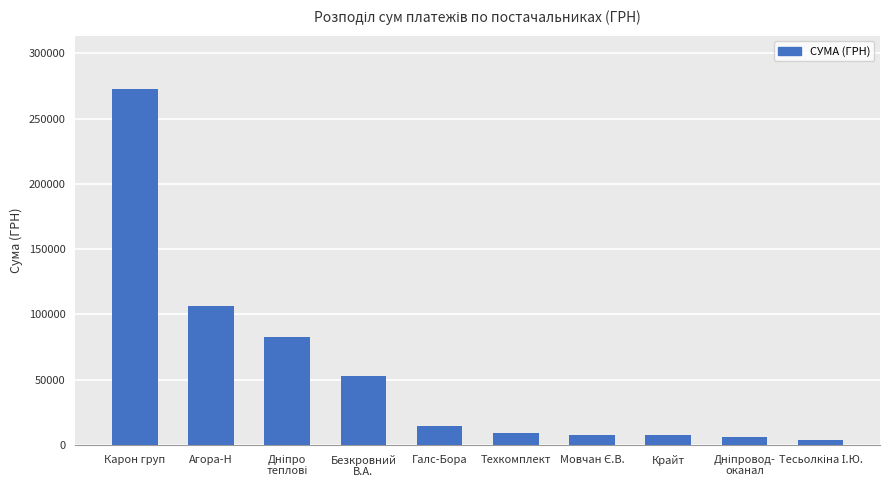

Approximately how many times larger is the value at Крайт compared to Техкомплект?

0.8